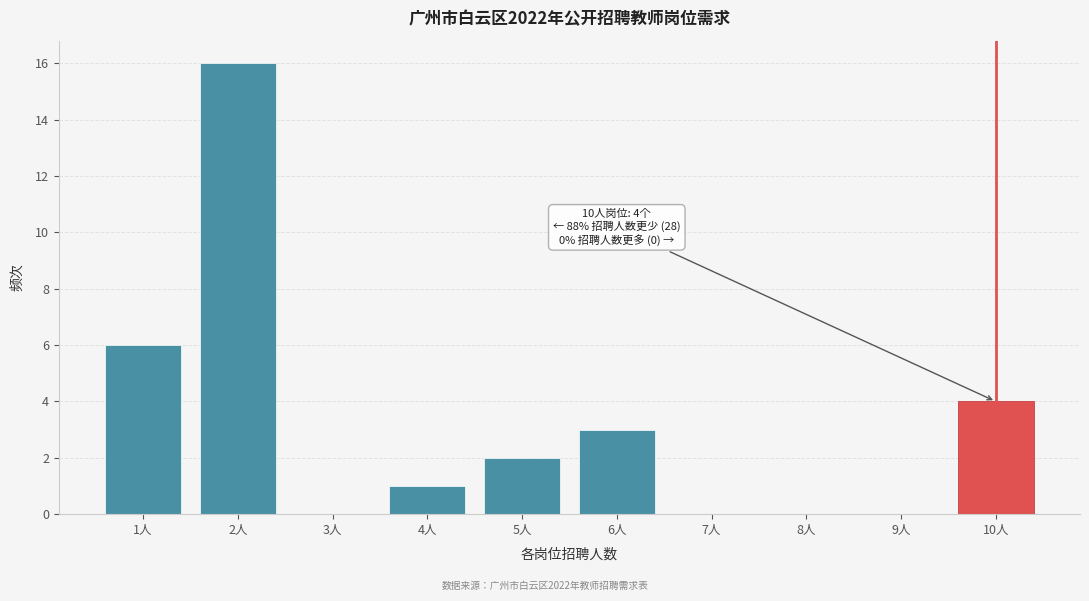

Reading left to right, extract all data points from this chart.

1人=6	2人=16	3人=0	4人=1	5人=2	6人=3	7人=0	8人=0	9人=0	10人=4